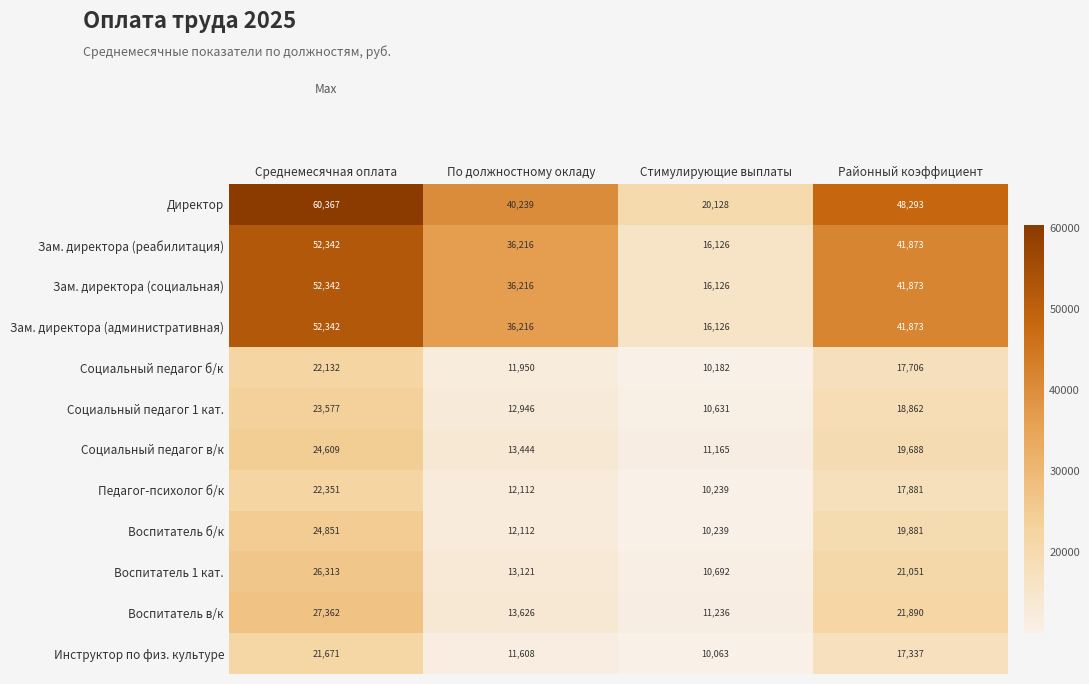

Between Стимулирующие выплаты and Районный коэффициент, which series saw the biggest shift?

Директор